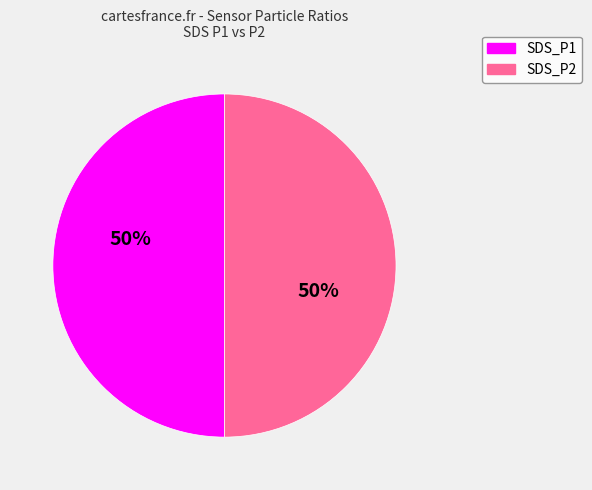

True or false: SDS_P1 accounts for 50% of the total.

True